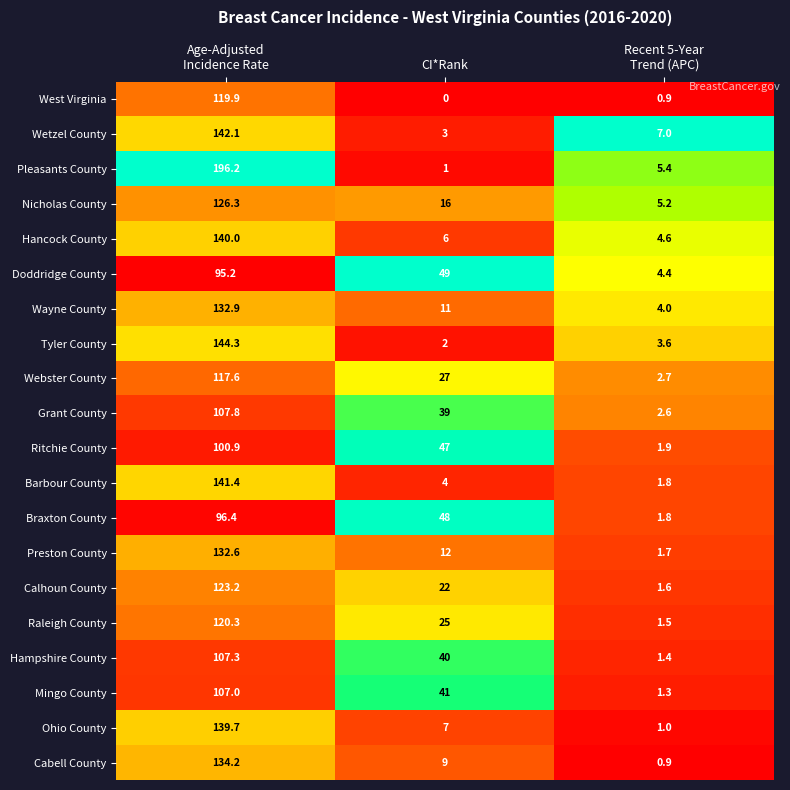

At which category does the chart reach its peak across all series?

Age-Adjusted
Incidence Rate